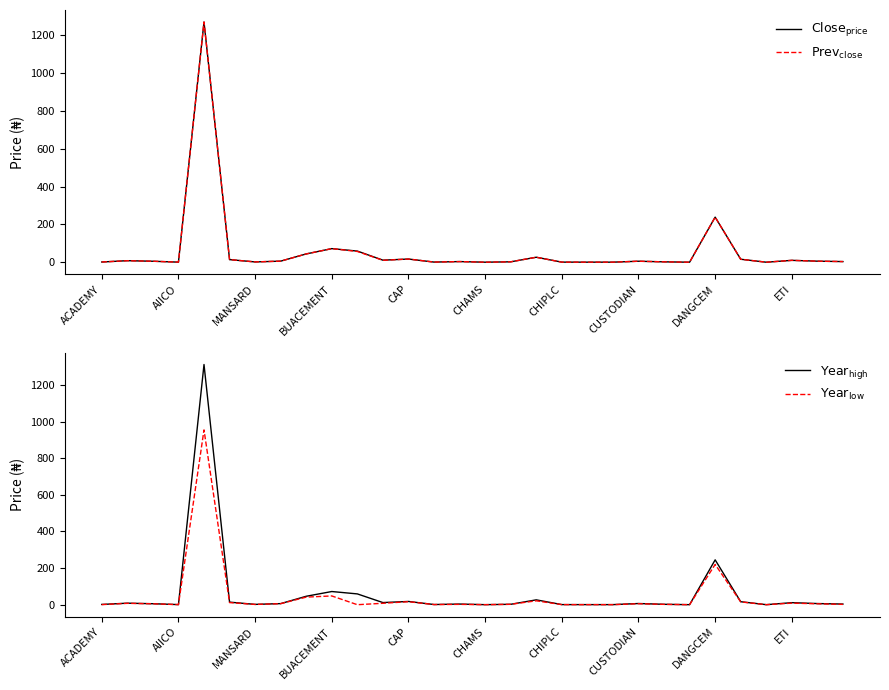

True or false: $\mathrm{Prev_{close}}$ has a value of 0.3 at 26.

False